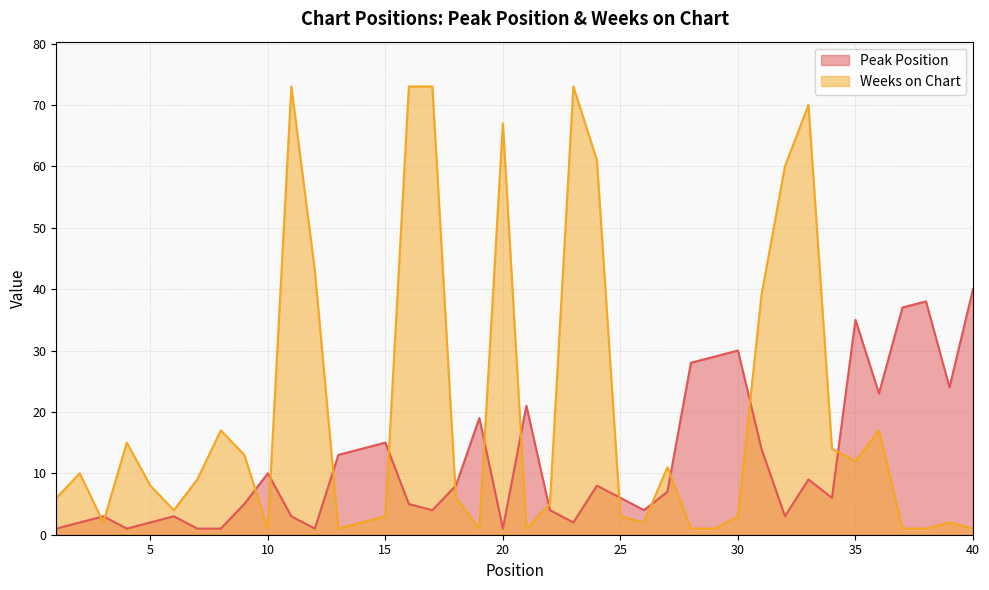

How many times do Weeks on Chart and Peak Position cross each other?

15